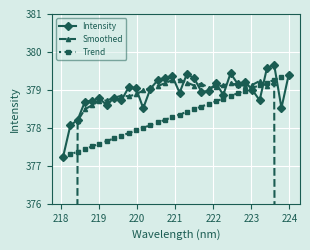

In Intensity, how many points are lower than both neighbors (excluding endpoints)?

9